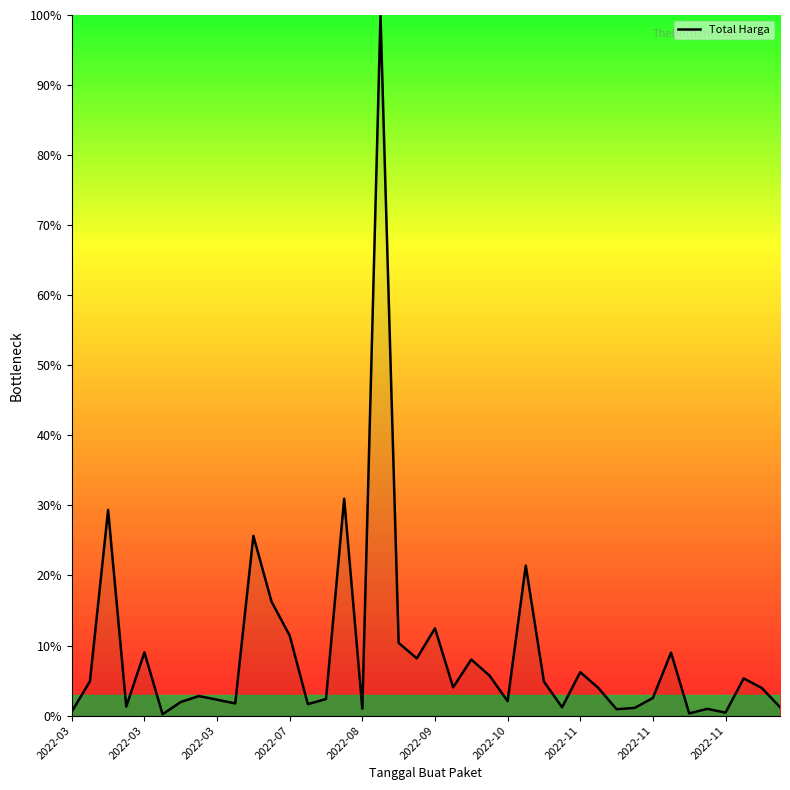

What is the greatest value displayed?

100.0